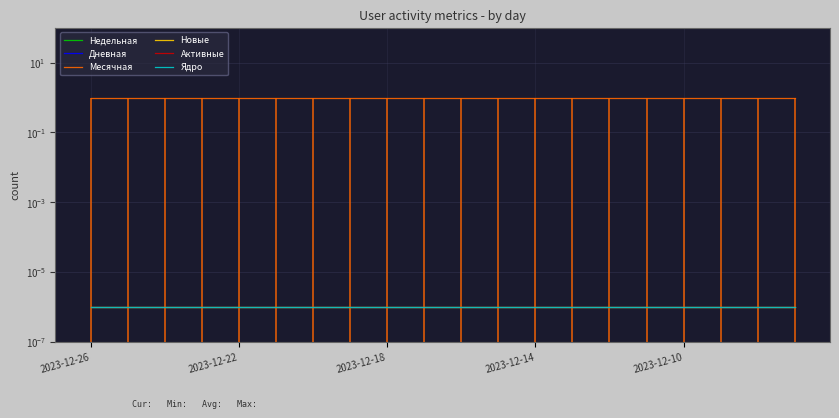

Which series changed the most between 6 and 11?

Недельная